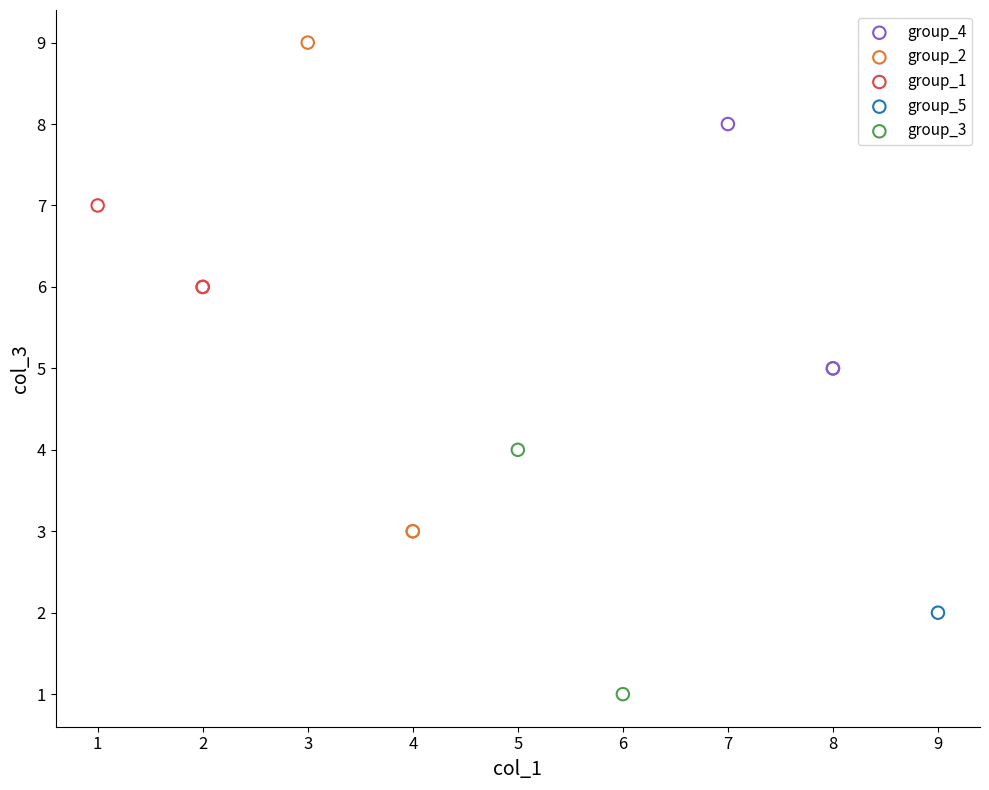

Which series reaches the maximum Y coordinate?

group_2